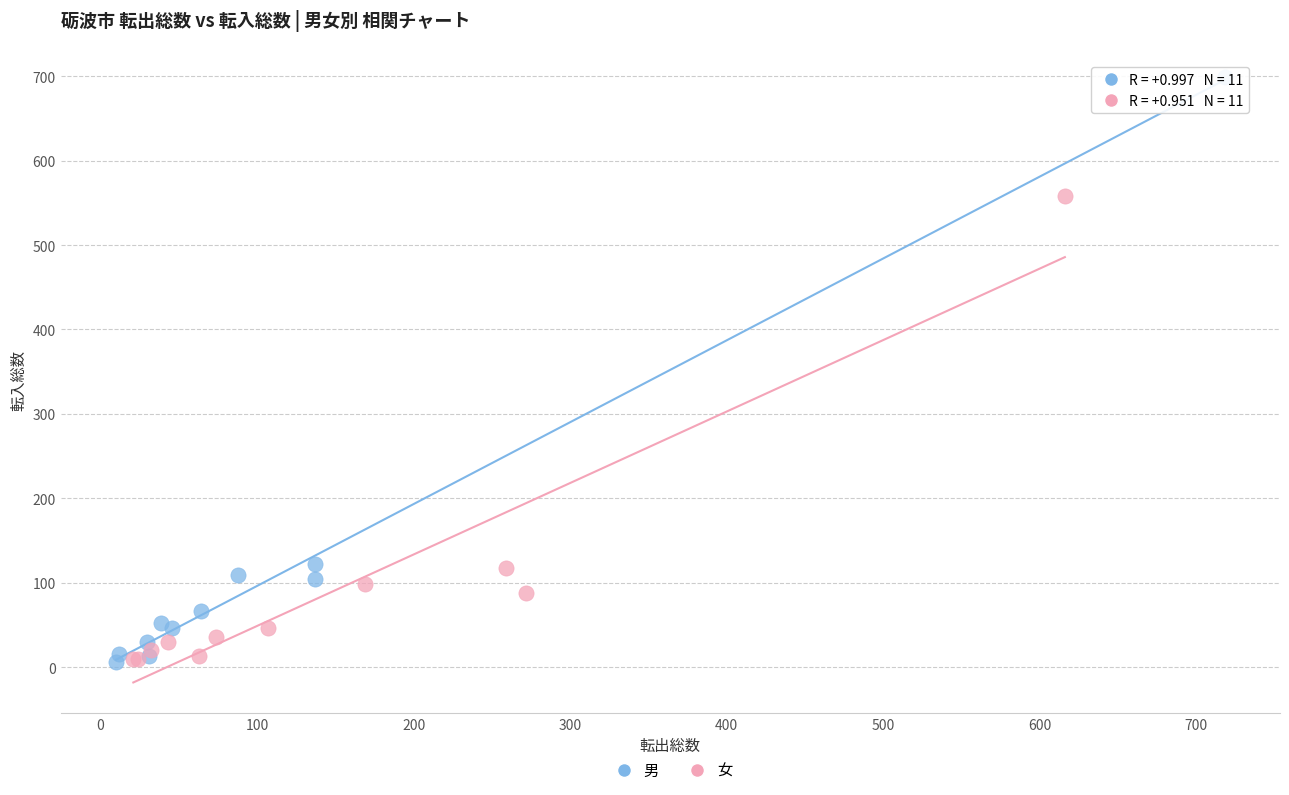

Which series reaches the maximum Y coordinate?

男